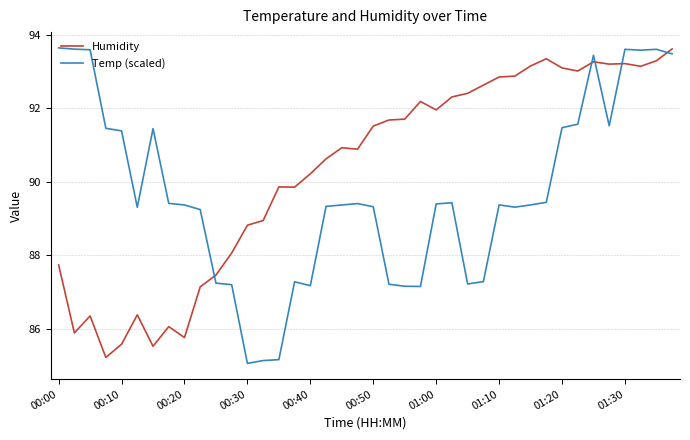

Which series has the largest total across all categories?

Humidity